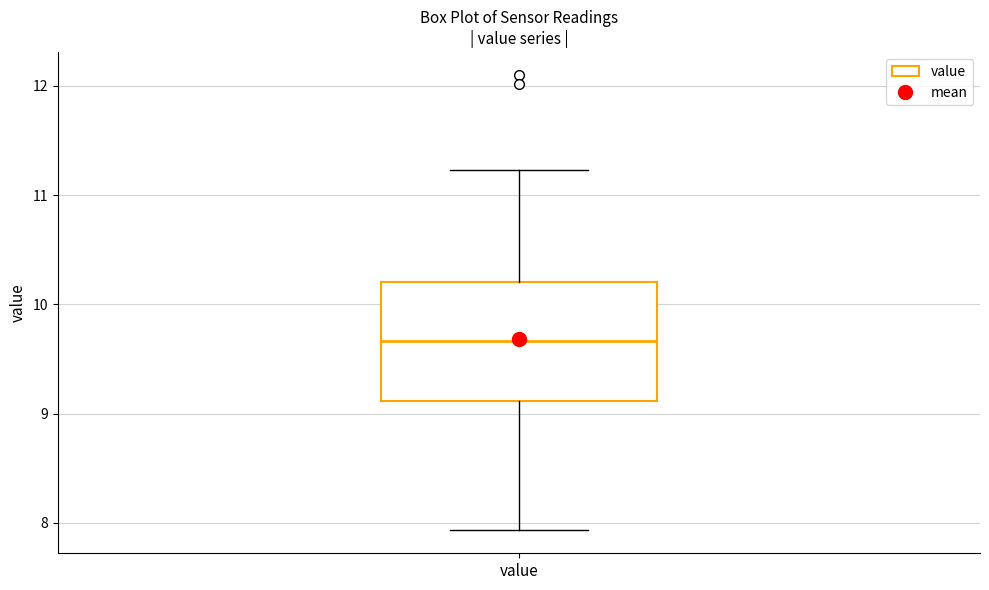

Transcribe this box plot: give where the median line is, the range the box spans, and where the two whiskers end, as read against the y-axis. The values are not printed on the chart, so give them approximately, as read against the axis.

median 9.7, box 9.1 to 10.2, whiskers 7.9 to 11.2